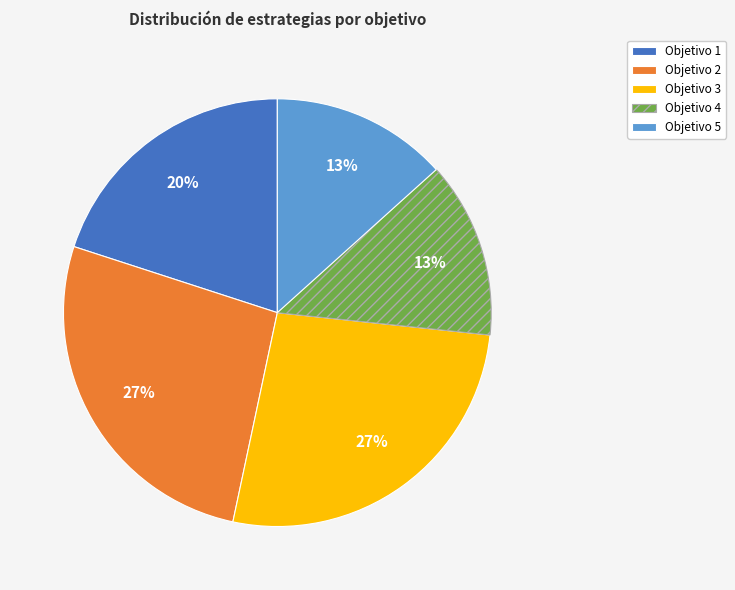

To the nearest percent, what is the difference between the Objetivo 1 and Objetivo 2 slice percentages?

7%